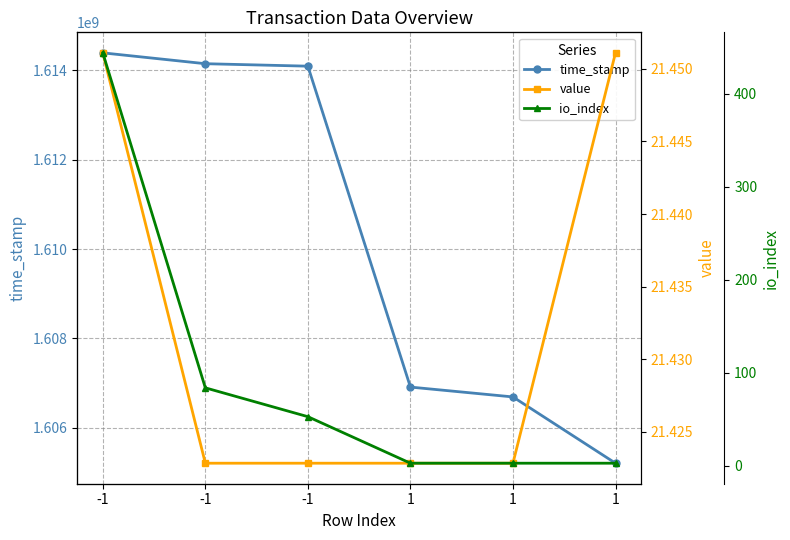

What is the average value of the value series?

21.4